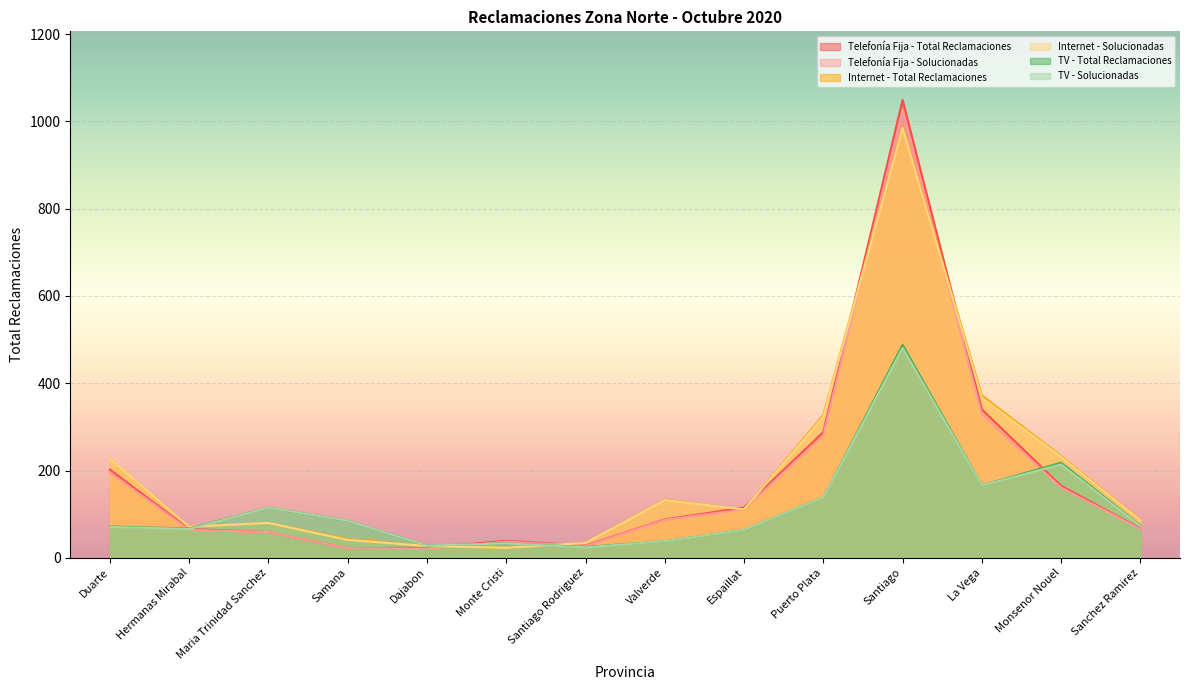

Reading right to left, extract all data points from this chart.

Telefonía Fija - Total Reclamaciones: 67	165	340	1049	288	115	88	28	39	23	22	59	66	202
Telefonía Fija - Solucionadas: 66	161	329	1026	281	111	87	27	37	21	22	59	64	196
Internet - Total Reclamaciones: 87	233	372	988	327	111	133	34	23	27	43	80	71	227
Internet - Solucionadas: 86	231	367	985	323	111	132	34	23	27	41	80	71	227
TV - Total Reclamaciones: 74	218	166	488	138	64	38	25	33	28	85	115	67	72
TV - Solucionadas: 73	214	166	481	138	64	38	24	33	28	85	115	66	71